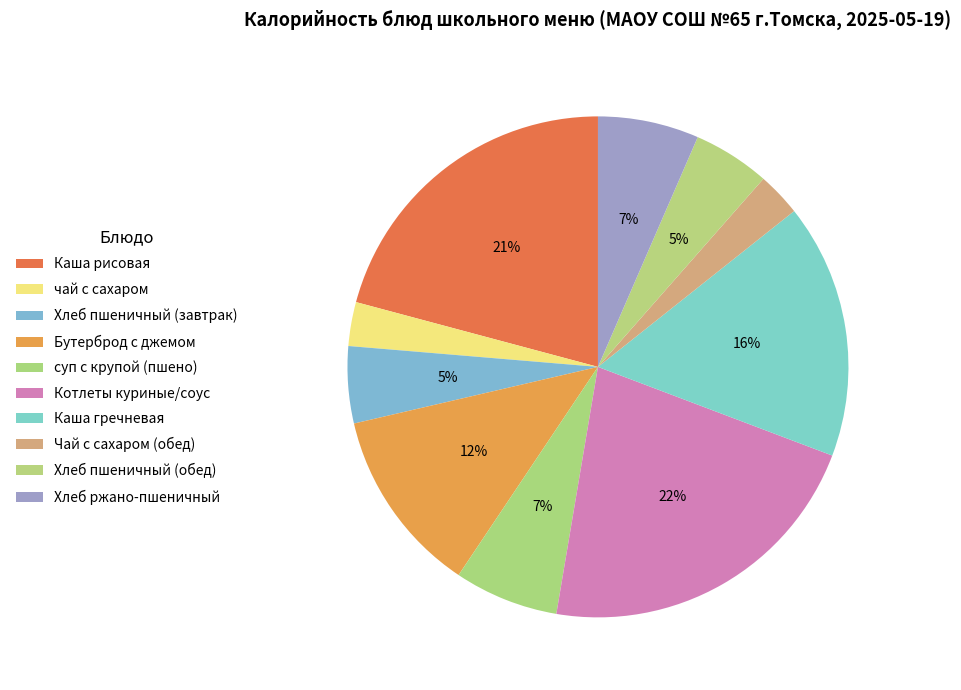

To the nearest percent, what portion does Хлеб ржано-пшеничный represent?

7%